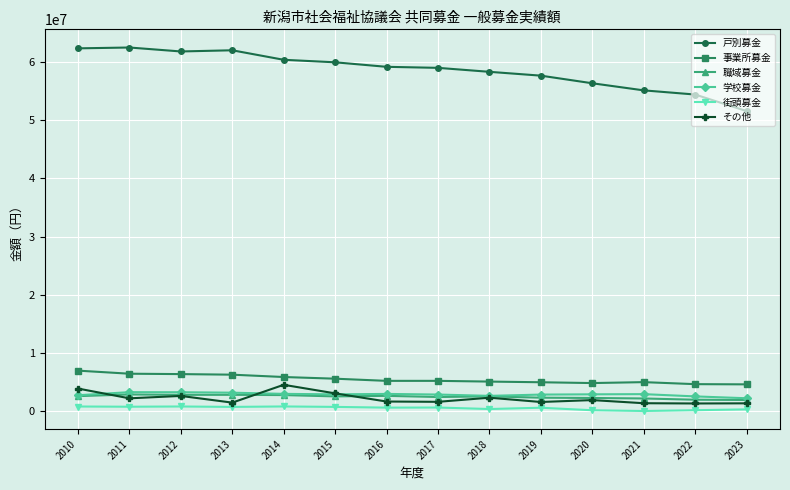

Which series has the widest spread of values?

戸別募金